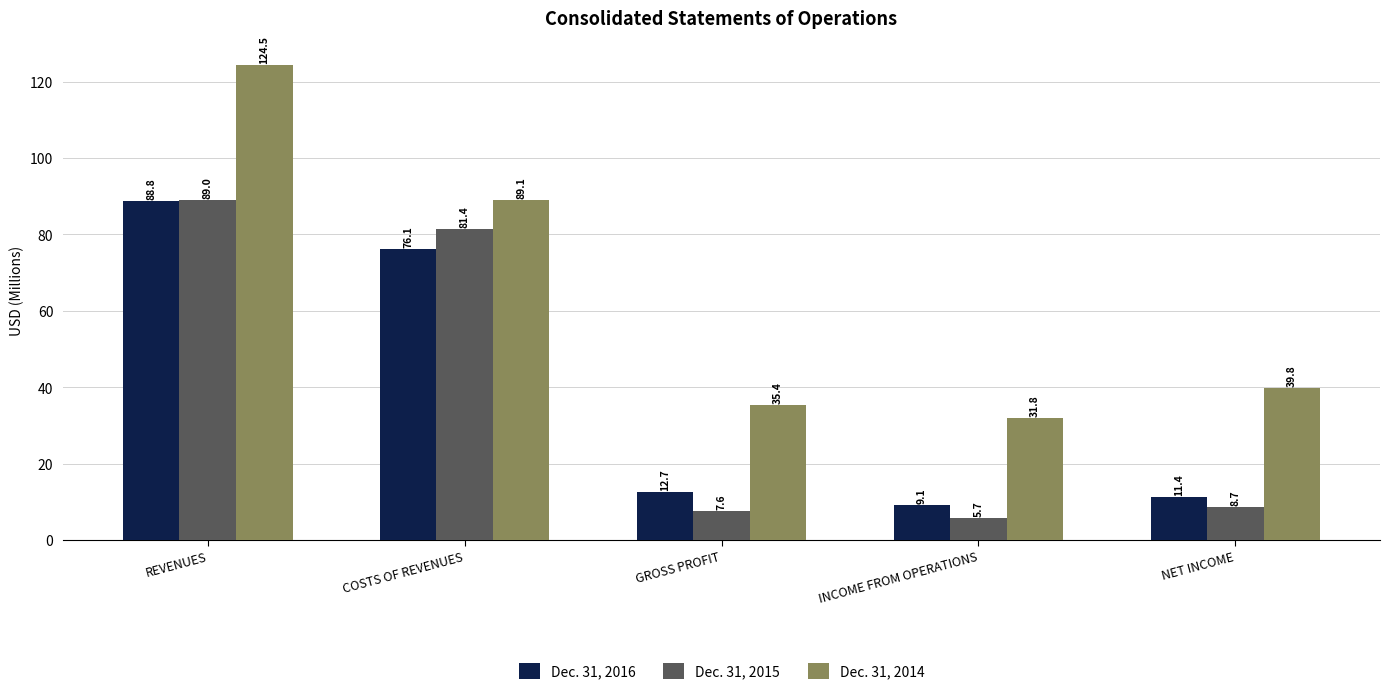

What is the difference between the Dec. 31, 2016 values at COSTS OF REVENUES and NET INCOME?

64.7